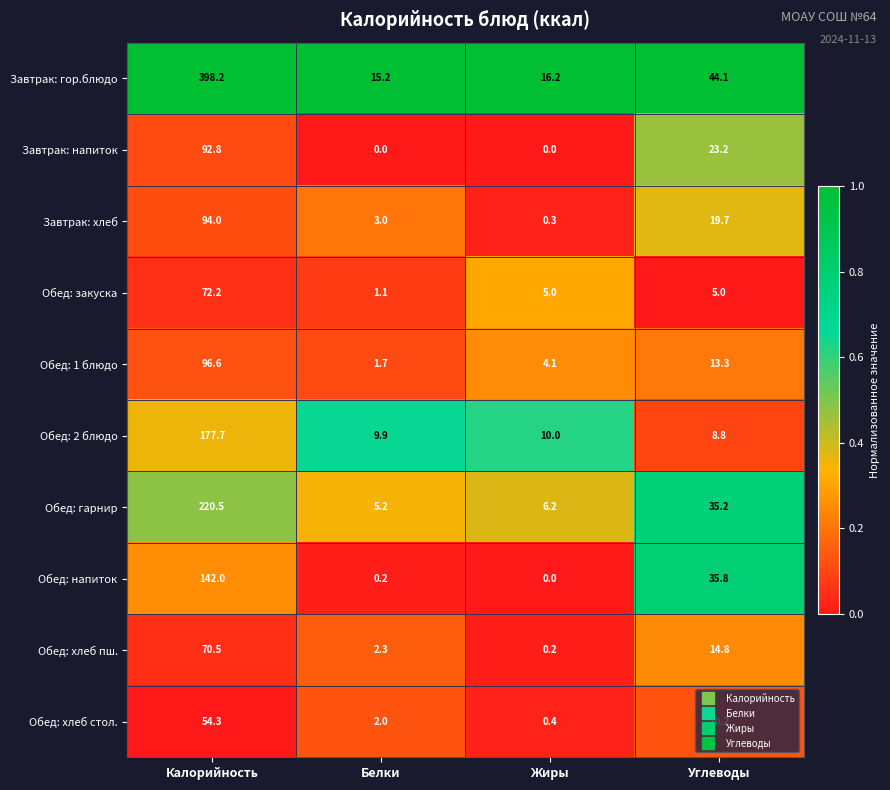

Rank the series by their maximum value, from highest to lowest.

Завтрак: гор.блюдо, Обед: гарнир, Обед: 2 блюдо, Обед: напиток, Обед: 1 блюдо, Завтрак: хлеб, Завтрак: напиток, Обед: закуска, Обед: хлеб пш., Обед: хлеб стол.